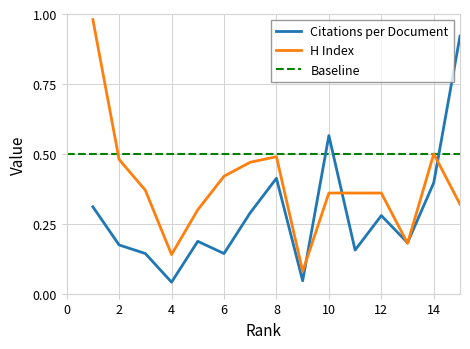

At 8, list the series in order from largest to smallest.

H index (normalized), Citations per document